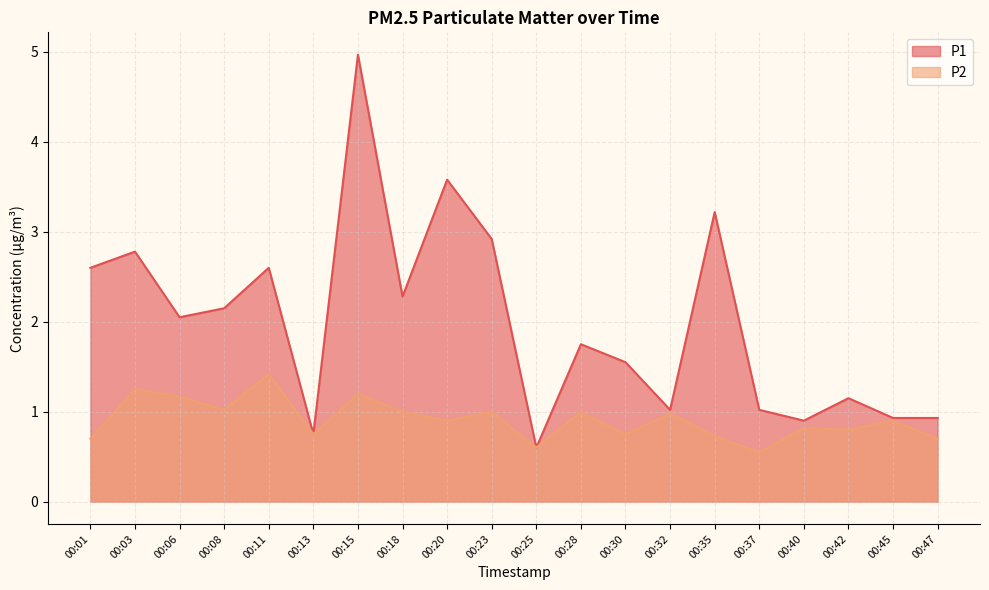

True or false: P1 has a value of 4.8 at 00:03.

False